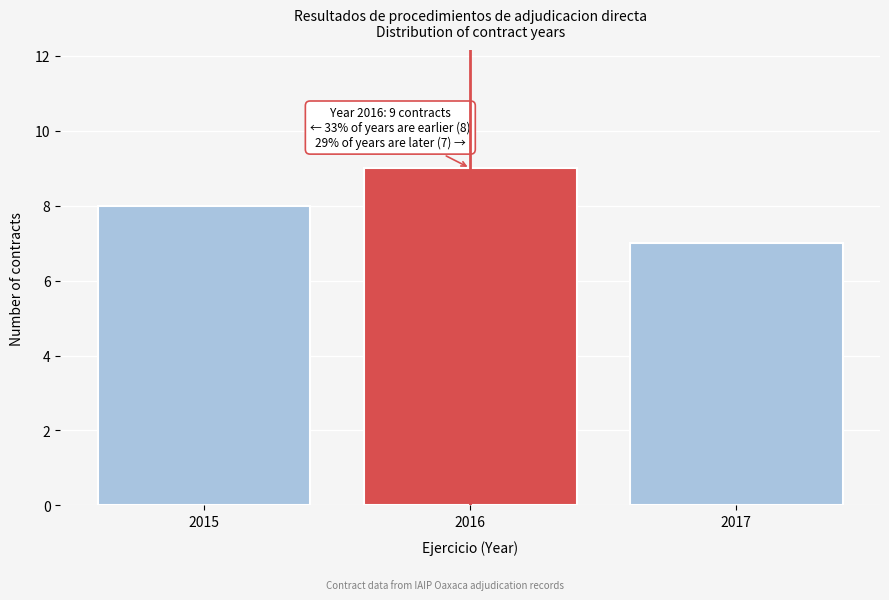

Over which range of the x-axis is the bar tallest?

2015.5 to 2016.5